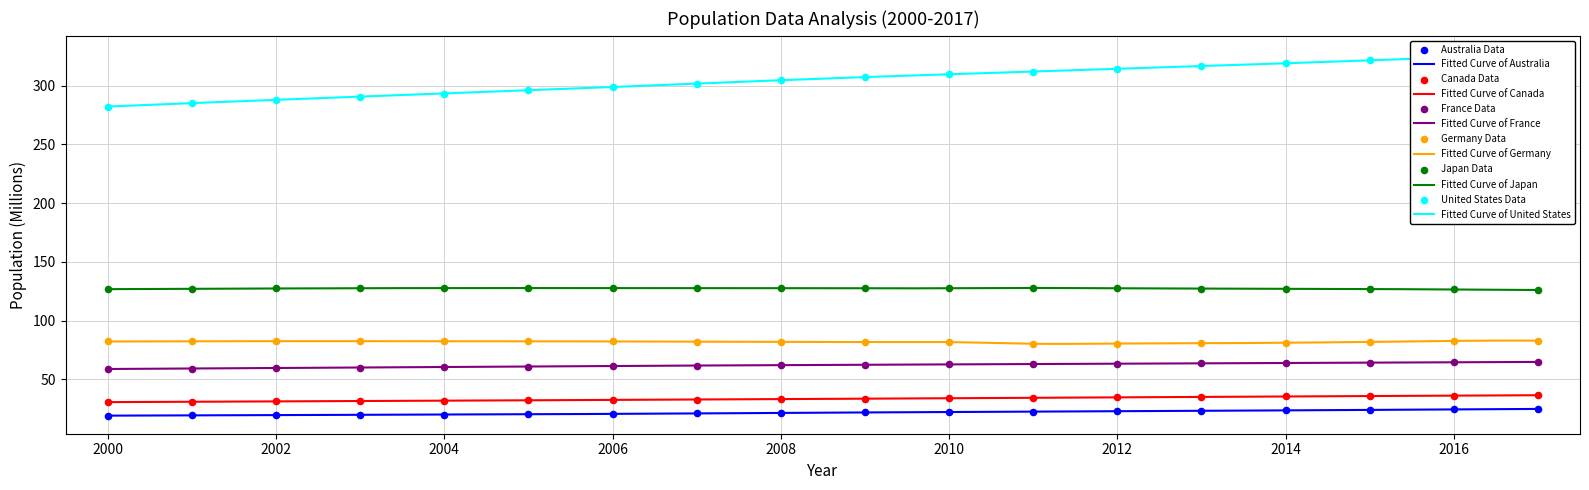

Which series has the largest total across all categories?

United States